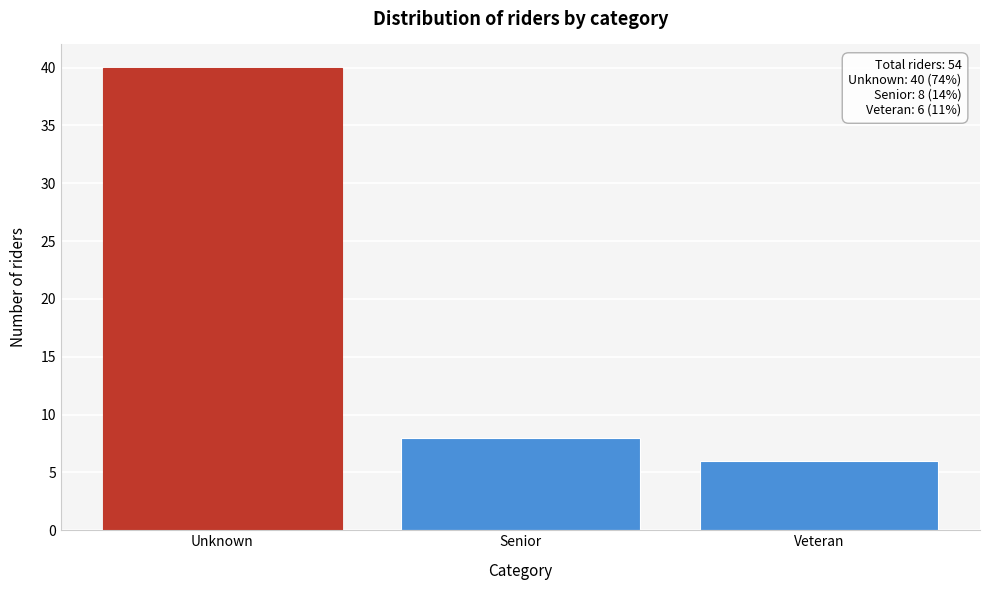

Reading right to left, transcribe all the data shown in this chart.

Veteran=6	Senior=8	Unknown=40